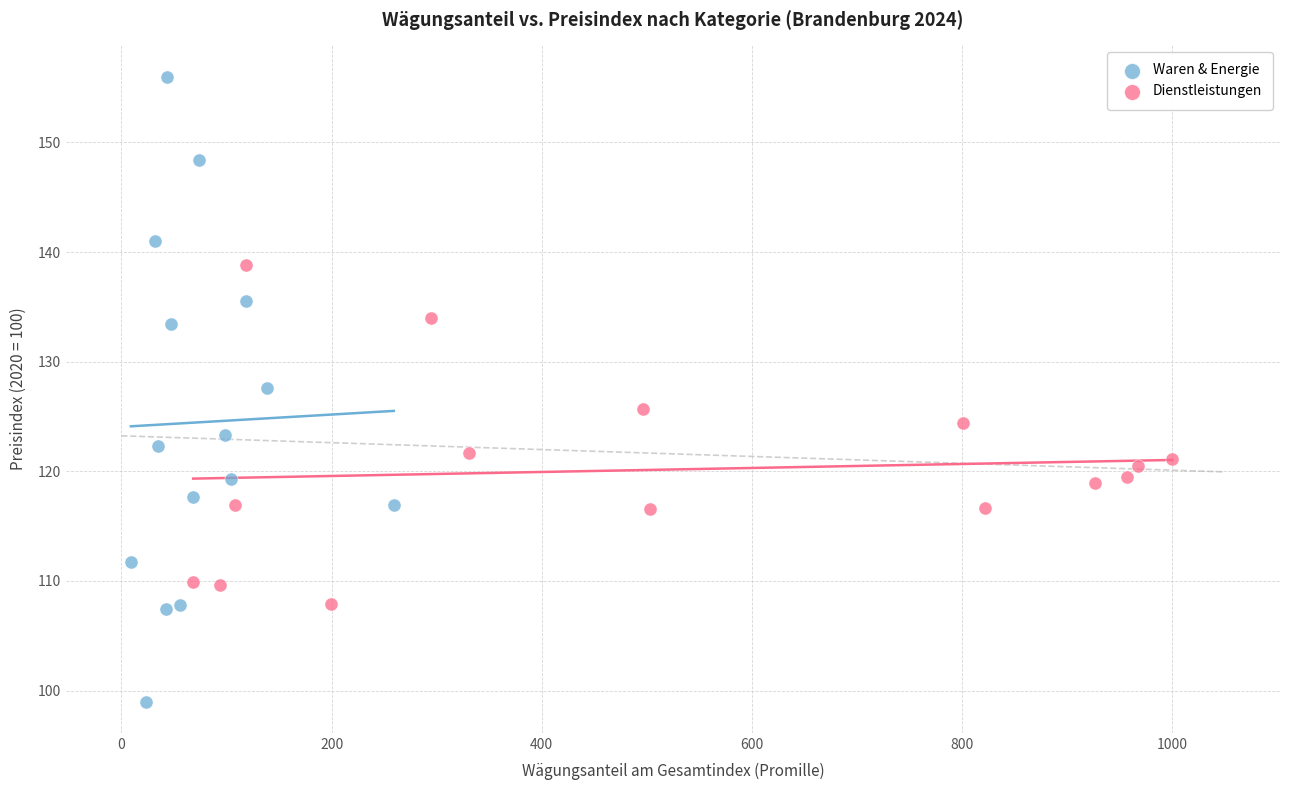

Which series reaches the maximum Y coordinate?

Waren & Energie